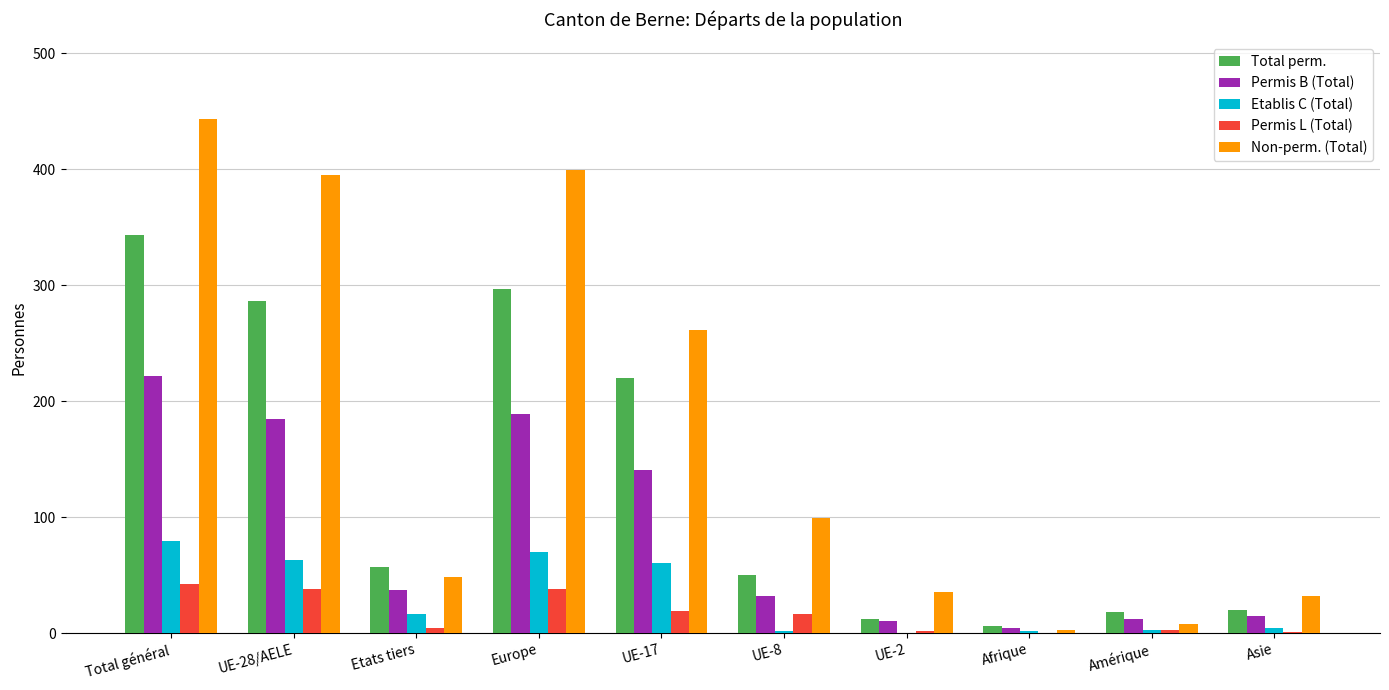

Which series has the largest total across all categories?

Non-perm. (Total)